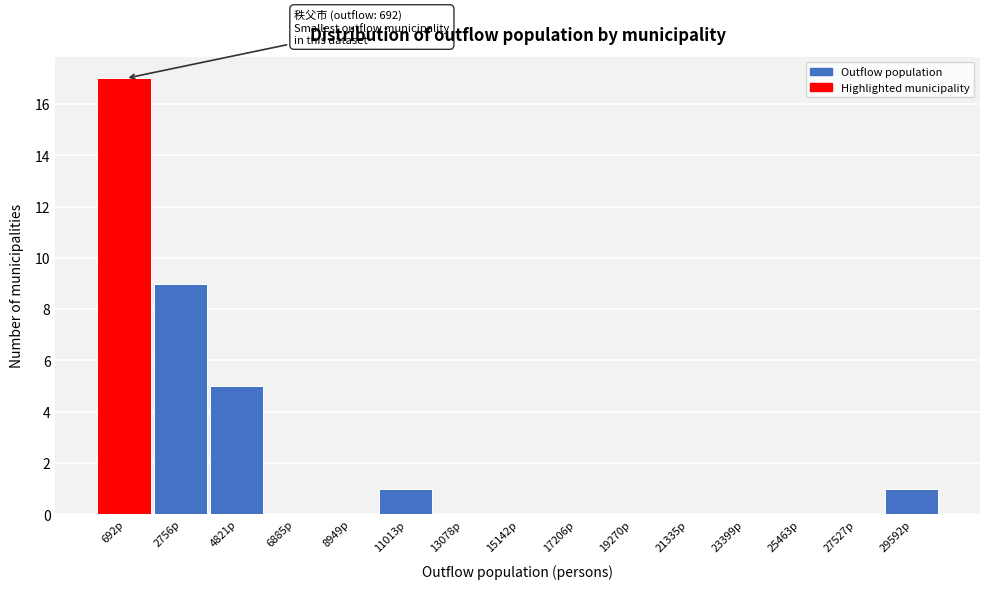

Reading right to left, transcribe all the data shown in this chart.

29592p=1	27527p=0	25463p=0	23399p=0	21335p=0	19270p=0	17206p=0	15142p=0	13078p=0	11013p=1	8949p=0	6885p=0	4821p=5	2756p=9	692p=17